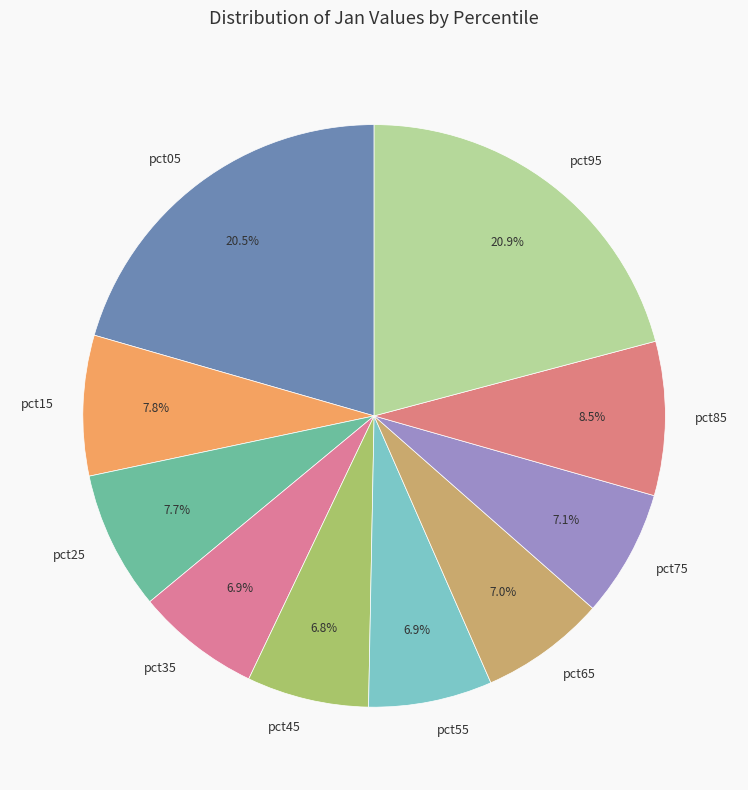

To the nearest percent, what is the difference between the pct25 and pct35 slice percentages?

1%